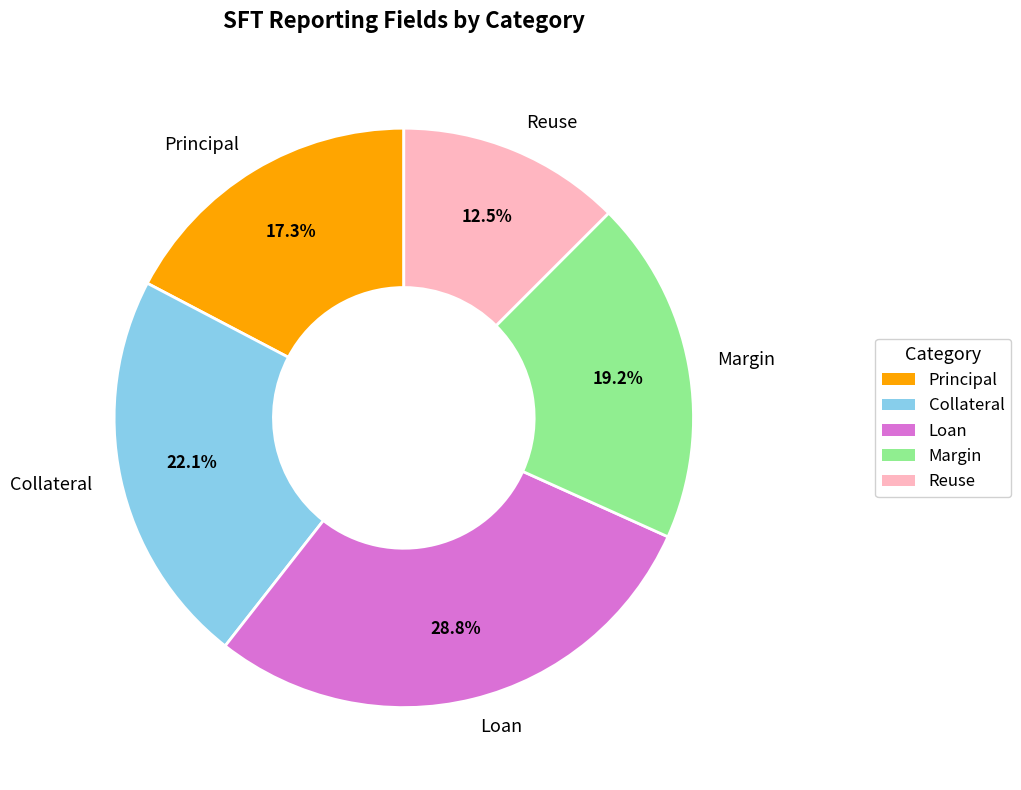

Which slice is the smallest?

Reuse